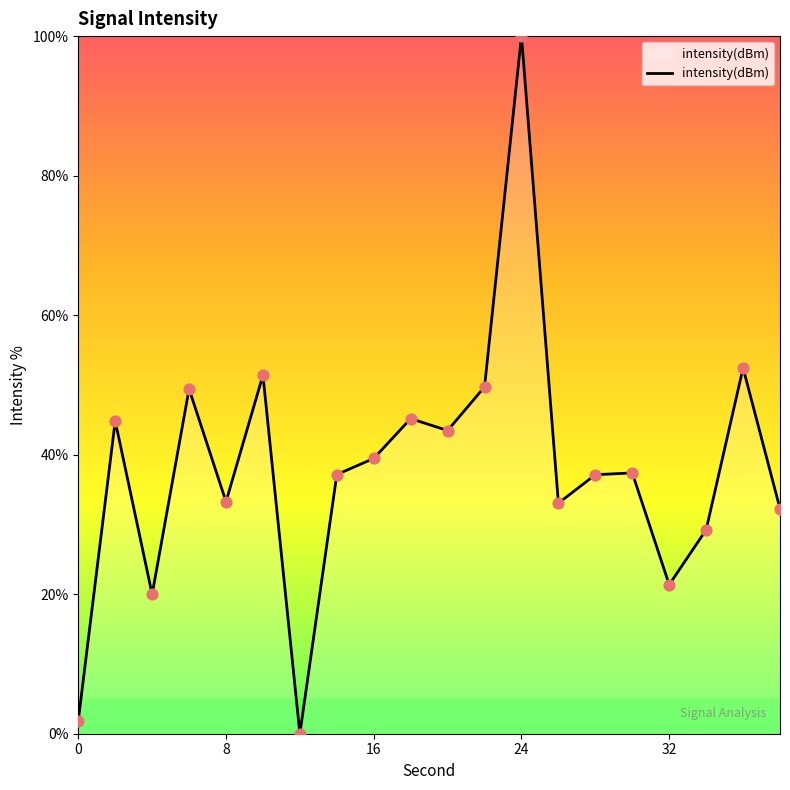

What is the maximum value shown in the chart?

100.0